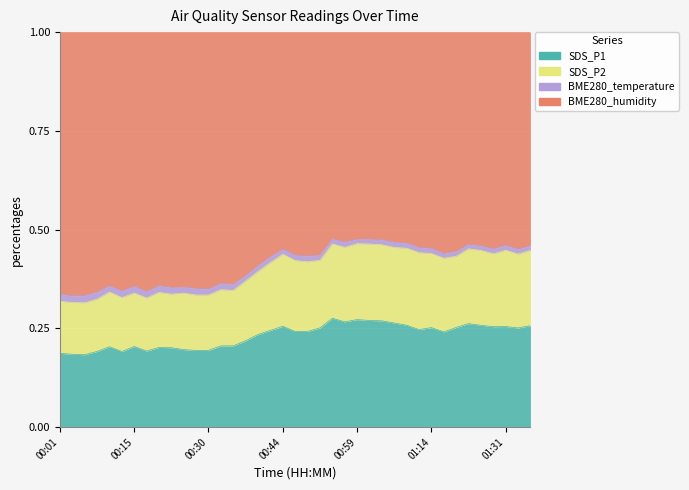

True or false: SDS_P1 and SDS_P2 intersect in this chart.

False